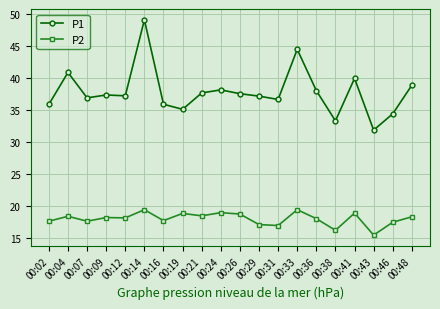

Which series has the largest range (max minus min)?

P1